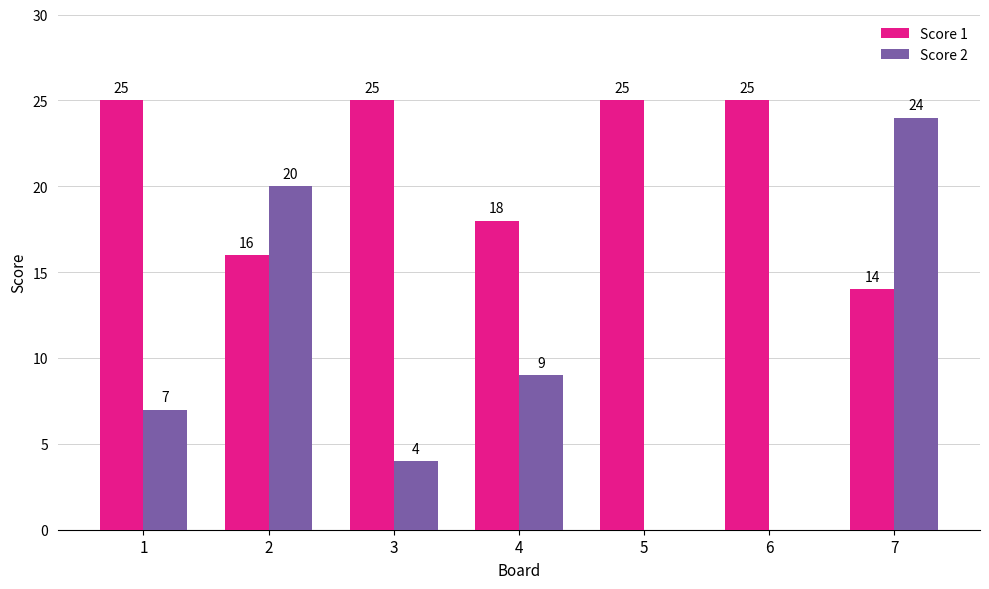

Which series has the largest total across all categories?

Score 1